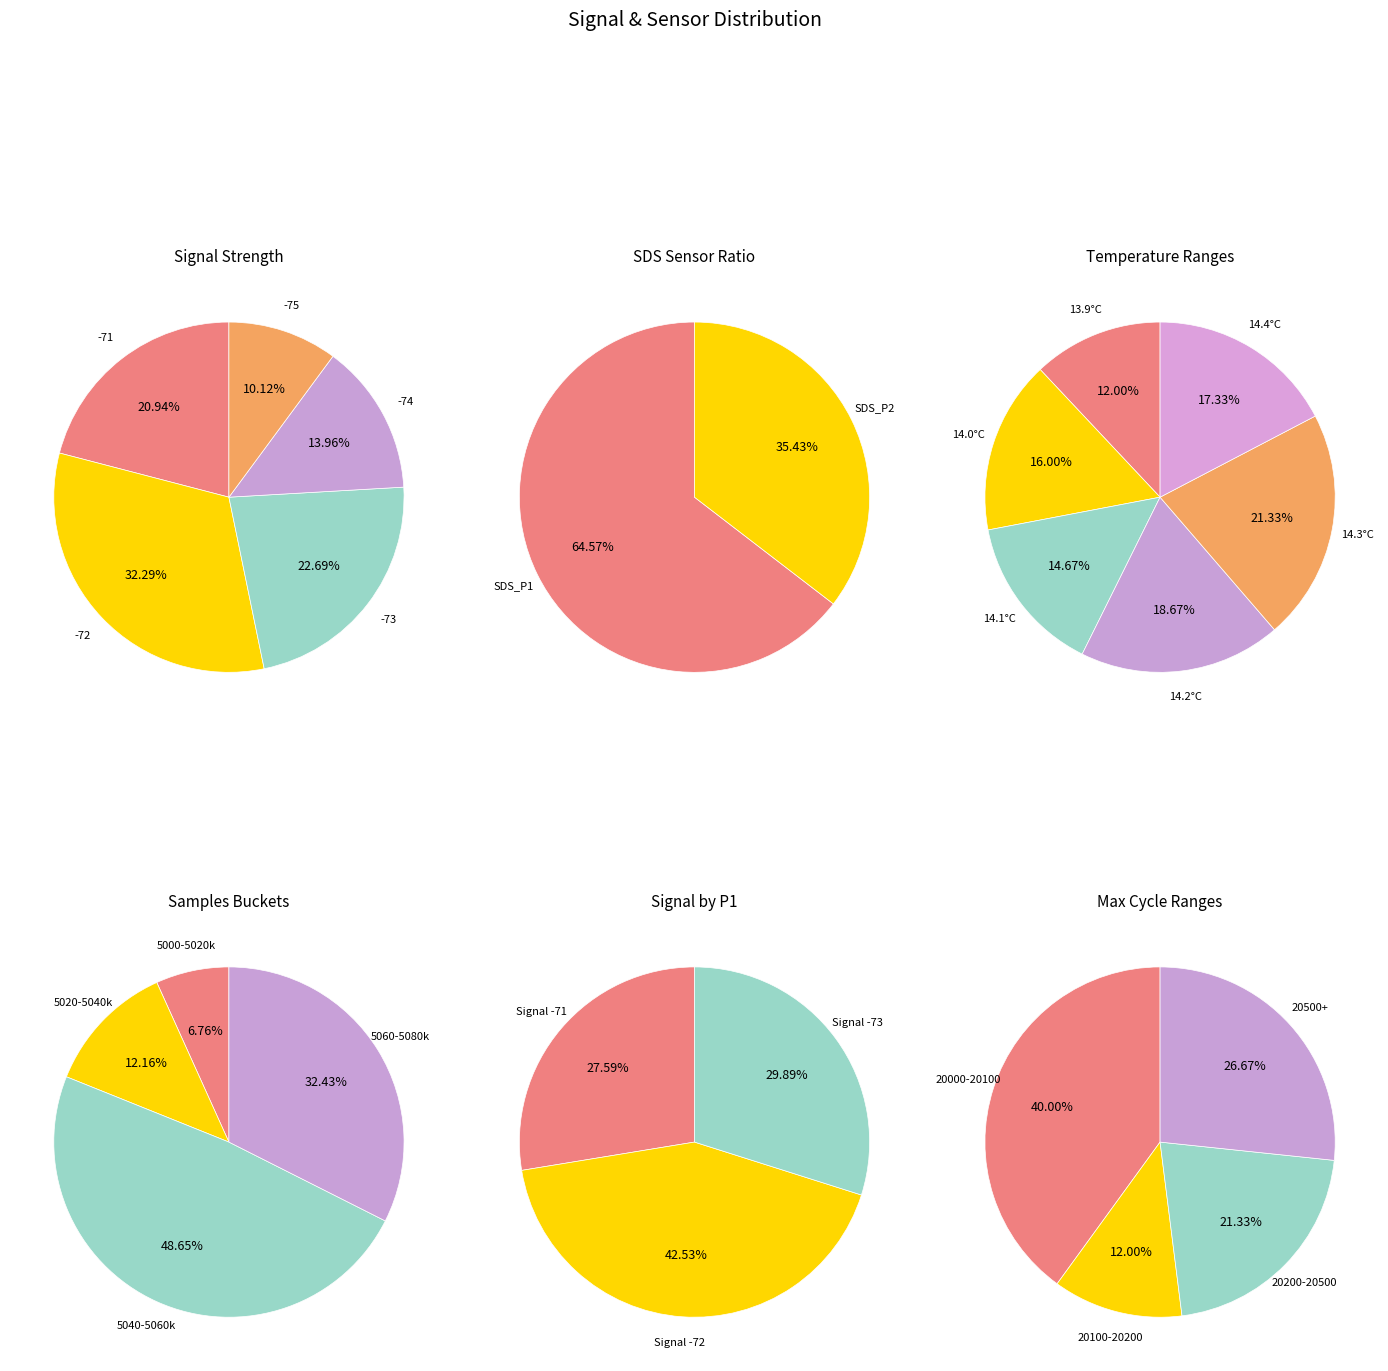

How many slices are in this pie chart?

5